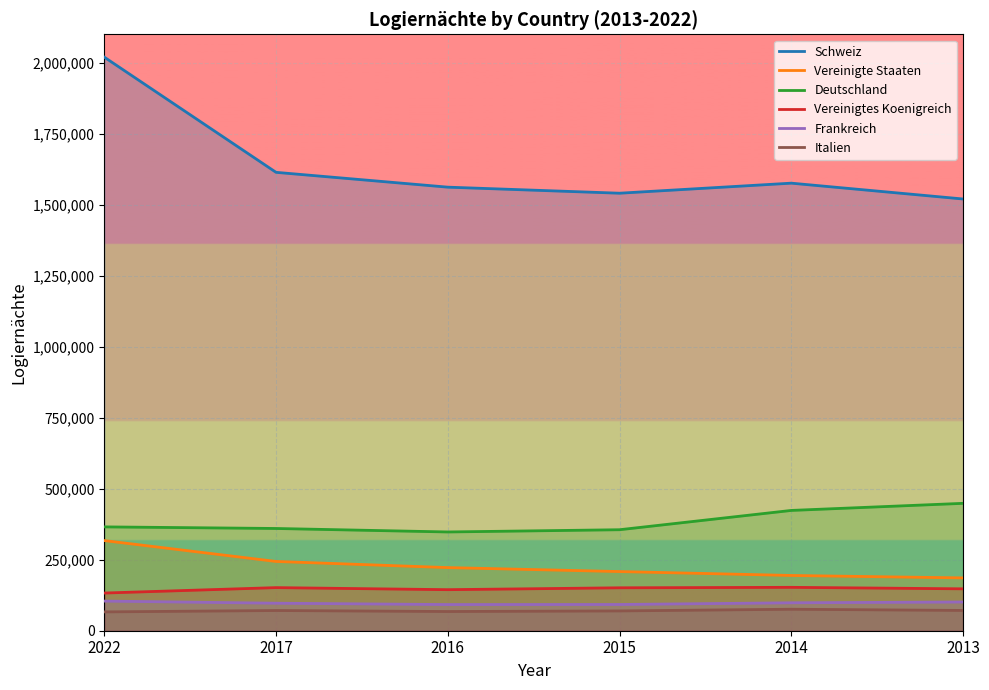

How many interior local valleys does the Schweiz series have?

1